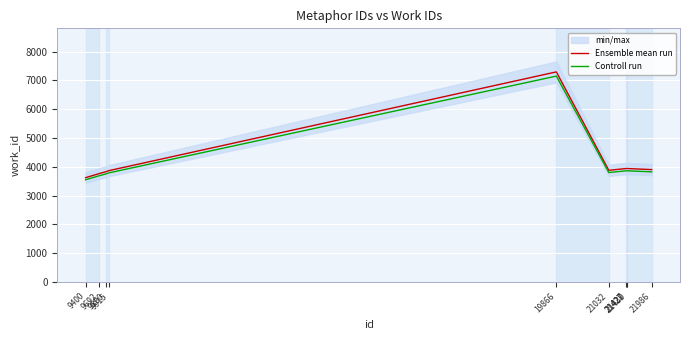

How many data points in Ensemble mean run are less than 3900?

5